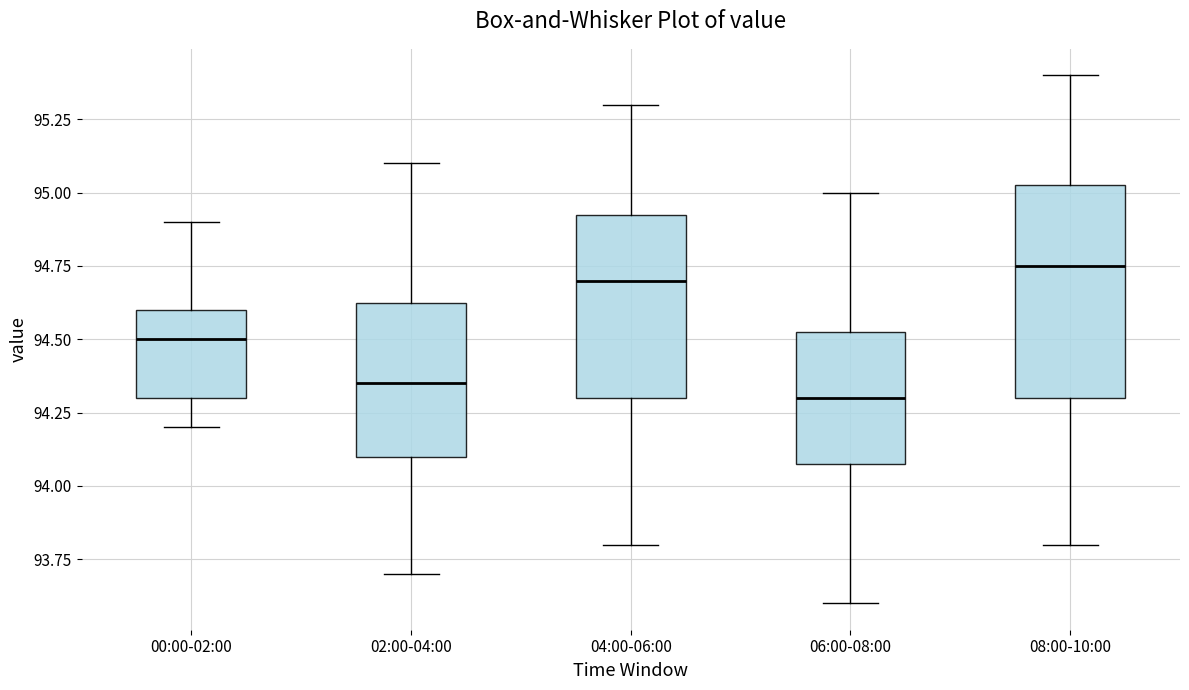

Reading left to right, read every box against the y-axis: the position of its median line, the range the box covers, and the ends of its whiskers. The values are not printed on the chart, so give them approximately, as read against the axis.

00:00-02:00: median 94.50, box 94.30 to 94.60, whiskers 94.20 to 94.90
02:00-04:00: median 94.35, box 94.10 to 94.65, whiskers 93.70 to 95.10
04:00-06:00: median 94.70, box 94.30 to 94.95, whiskers 93.80 to 95.30
06:00-08:00: median 94.30, box 94.10 to 94.55, whiskers 93.60 to 95.00
08:00-10:00: median 94.75, box 94.30 to 95.05, whiskers 93.80 to 95.40